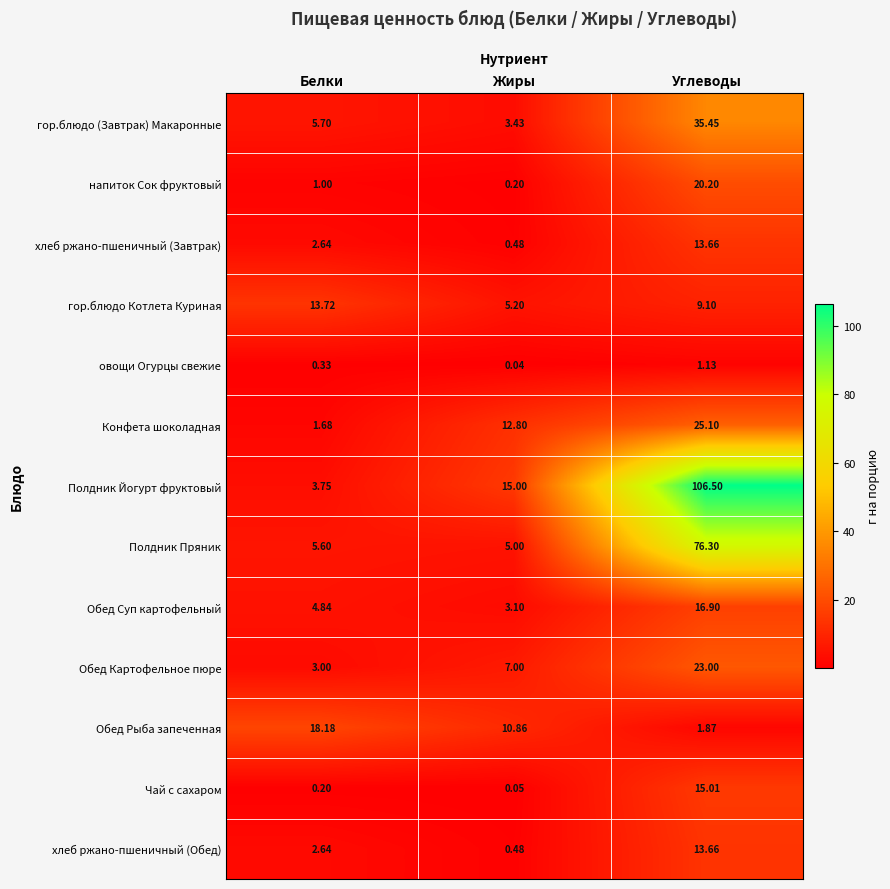

At which label is Обед Суп картофельный closest to 10?

Белки